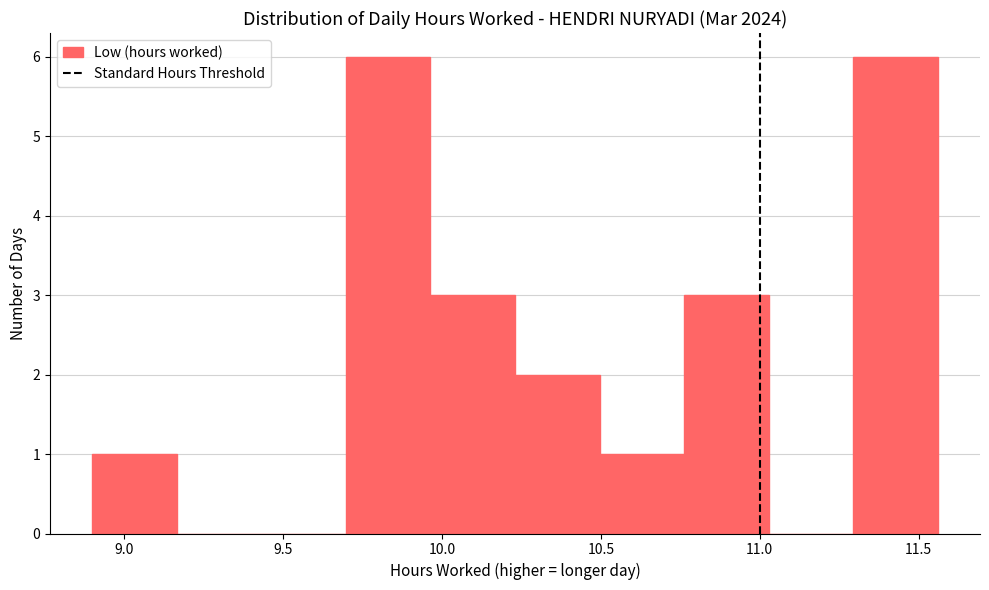

Reading left to right, transcribe this chart: for each bar, give the range it covers on the x-axis and its height. Neither the bar edges nor the heights are printed on the chart, so give them approximately, as read against the axes.

8.90 to 9.15: 1
9.15 to 9.45: 0
9.45 to 9.70: 0
9.70 to 9.95: 6
9.95 to 10.25: 3
10.25 to 10.50: 2
10.50 to 10.75: 1
10.75 to 11.05: 3
11.05 to 11.30: 0
11.30 to 11.55: 6